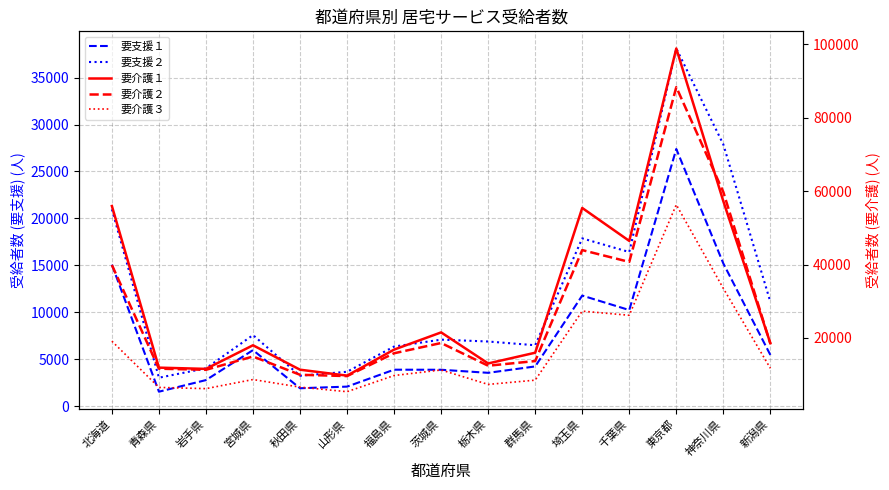

Which series has the largest range (max minus min)?

要介護１